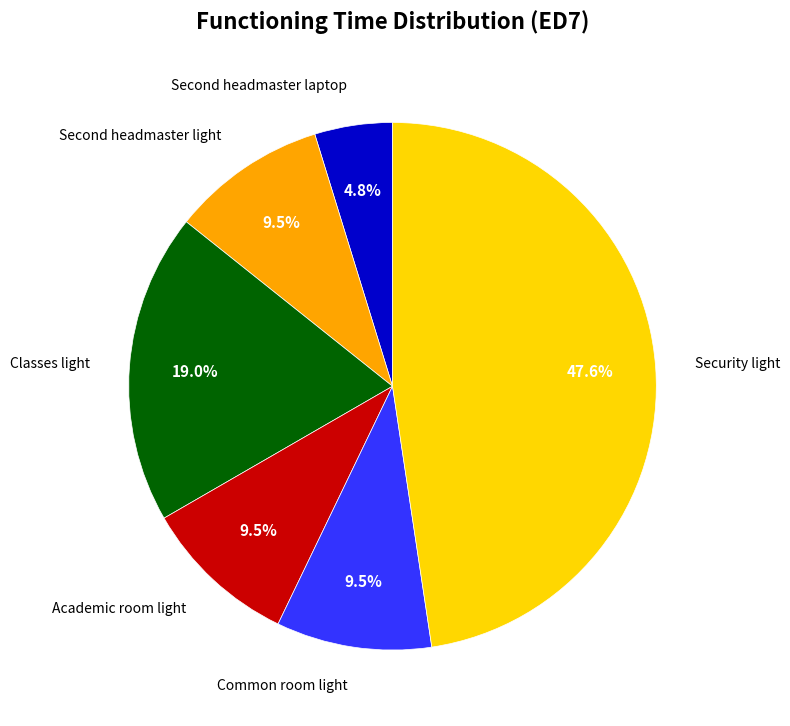

How many slices are in this pie chart?

6